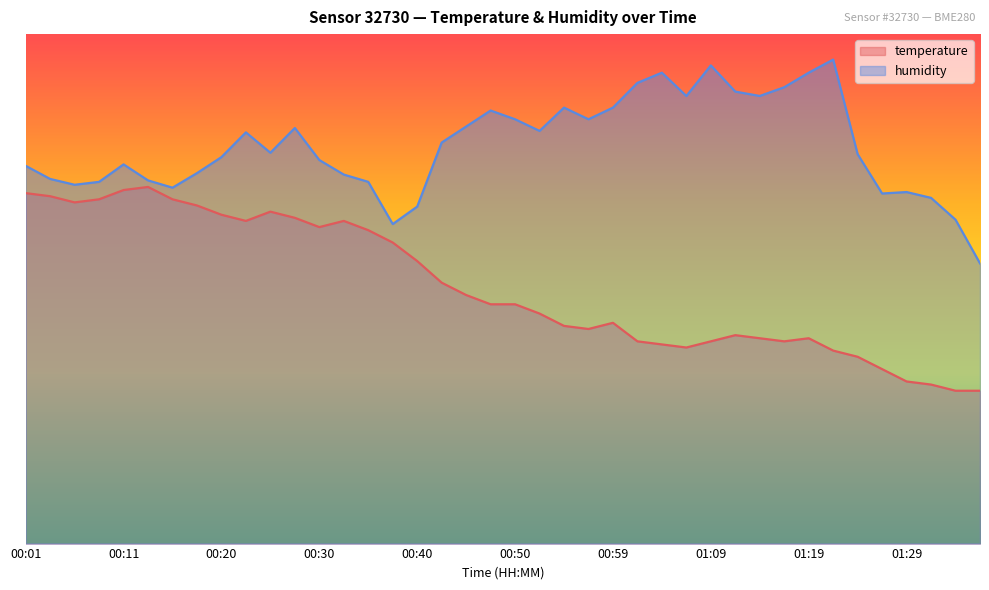

What is the value of the temperature point at the 22nd from the left?

45.2